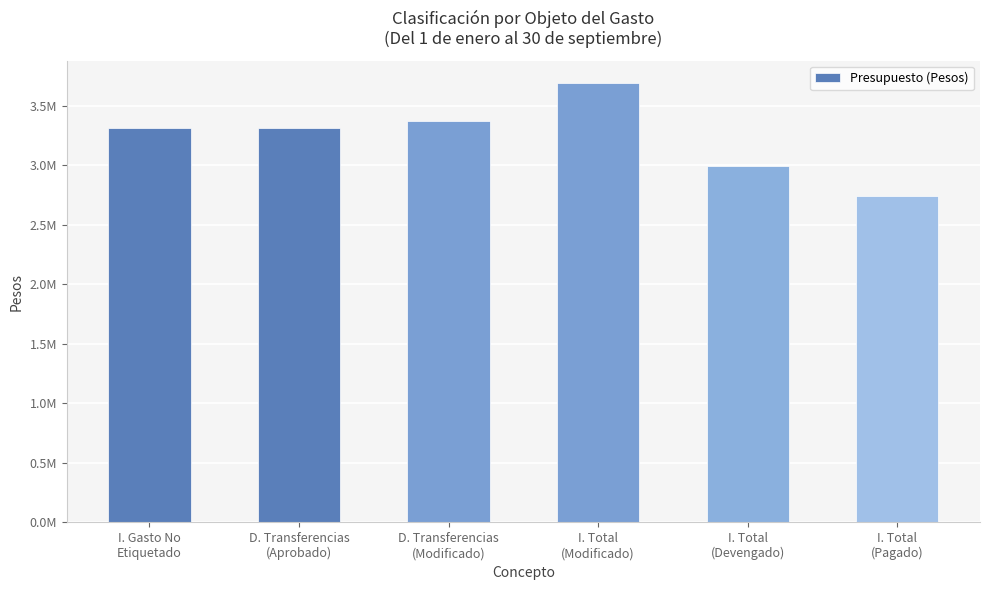

Are the bars horizontal?

No